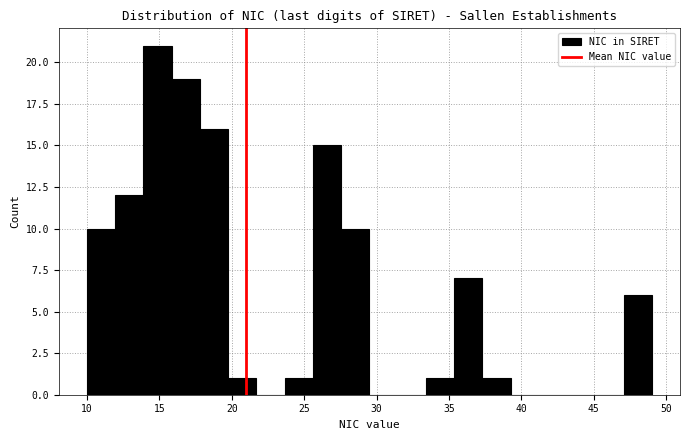

Around what value on the x-axis is the tallest bar? Give the approximate position of its centre, as read against the axis.

15.0